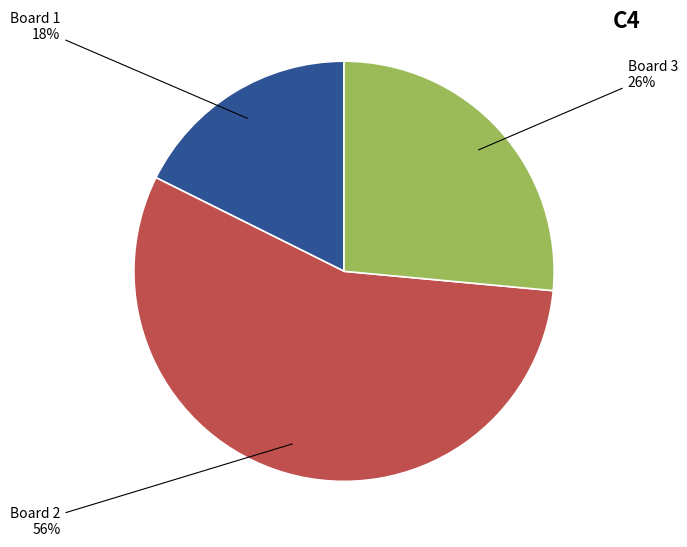

To the nearest percent, what is the difference between the largest and smallest slice percentages?

38%